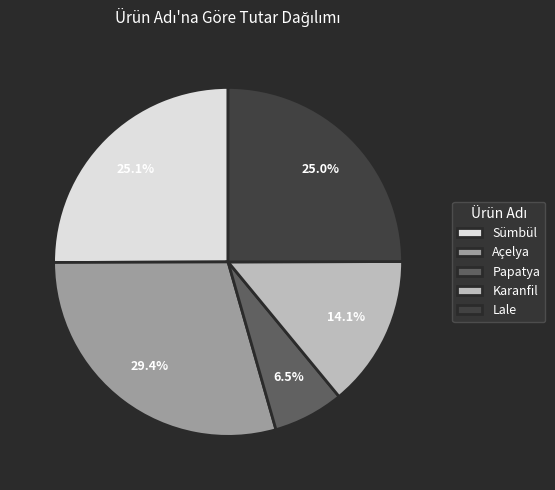

Is there a majority slice in this chart?

No